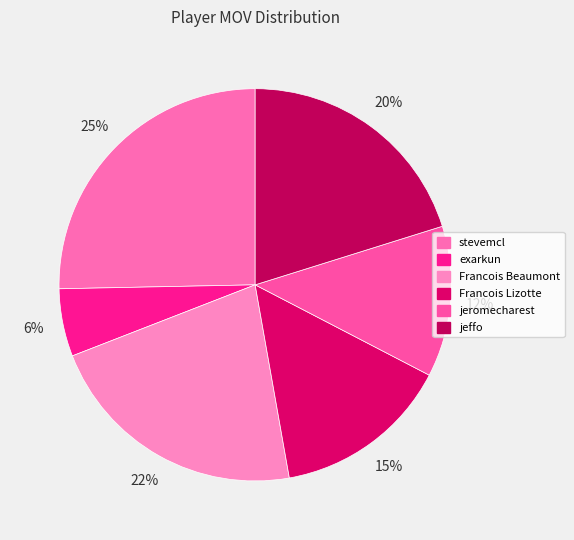

Which slice is the smallest?

exarkun